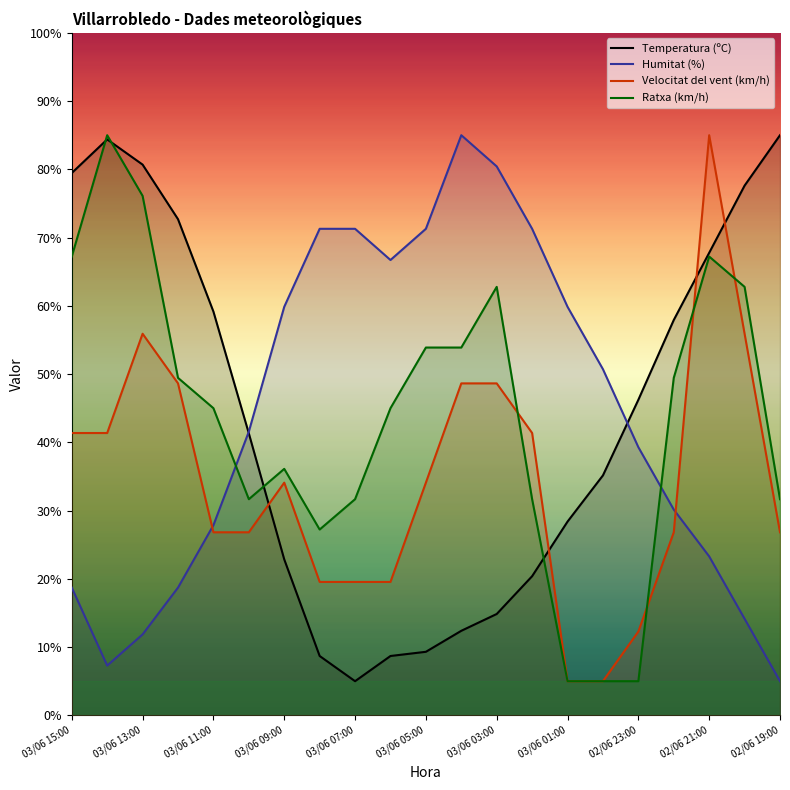

What is the average value of the Velocitat del vent (km/h) series?

34.4